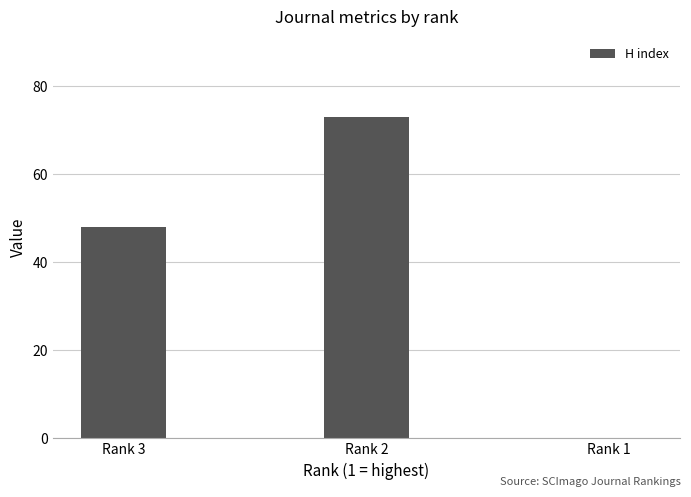

What value does the data have at Rank 3, to the nearest 10?

50